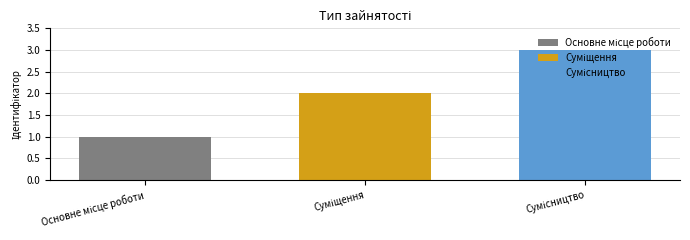

What is the maximum value shown in the chart?

3